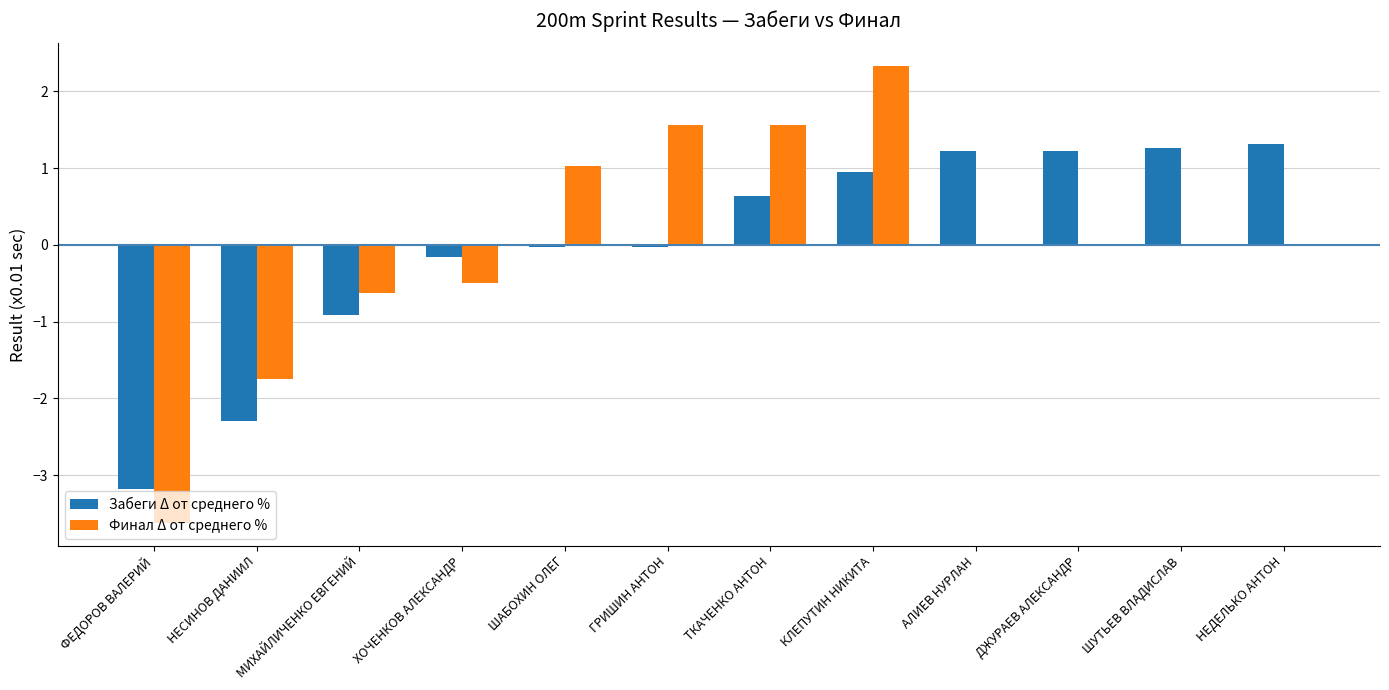

Between НЕСИНОВ ДАНИИЛ and ШУТЬЕВ ВЛАДИСЛАВ, which series saw the biggest shift?

Забеги Δ от среднего %